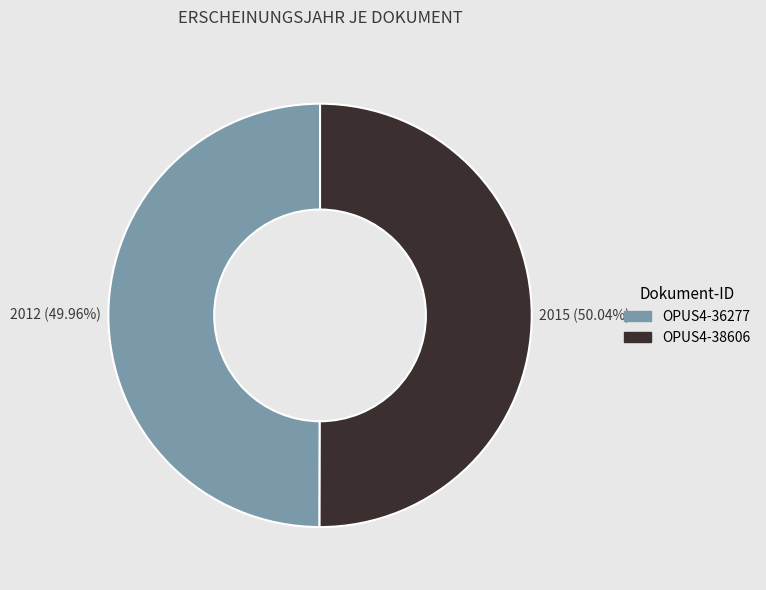

What percentage is NOT represented by OPUS4-36277?

50.0%